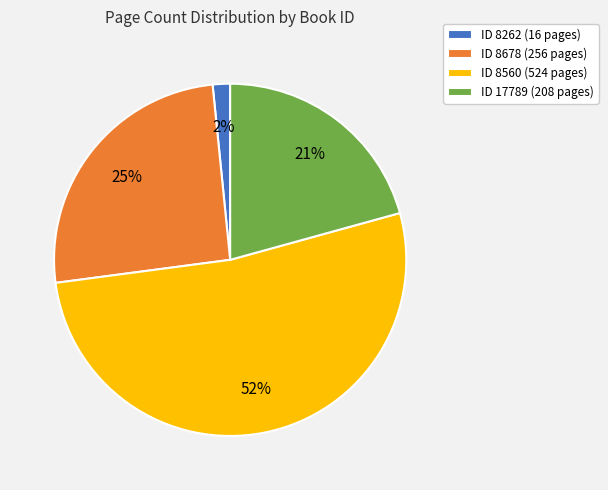

The ID 8262 (16 pages) slice represents 2% of the pie. True or false?

True